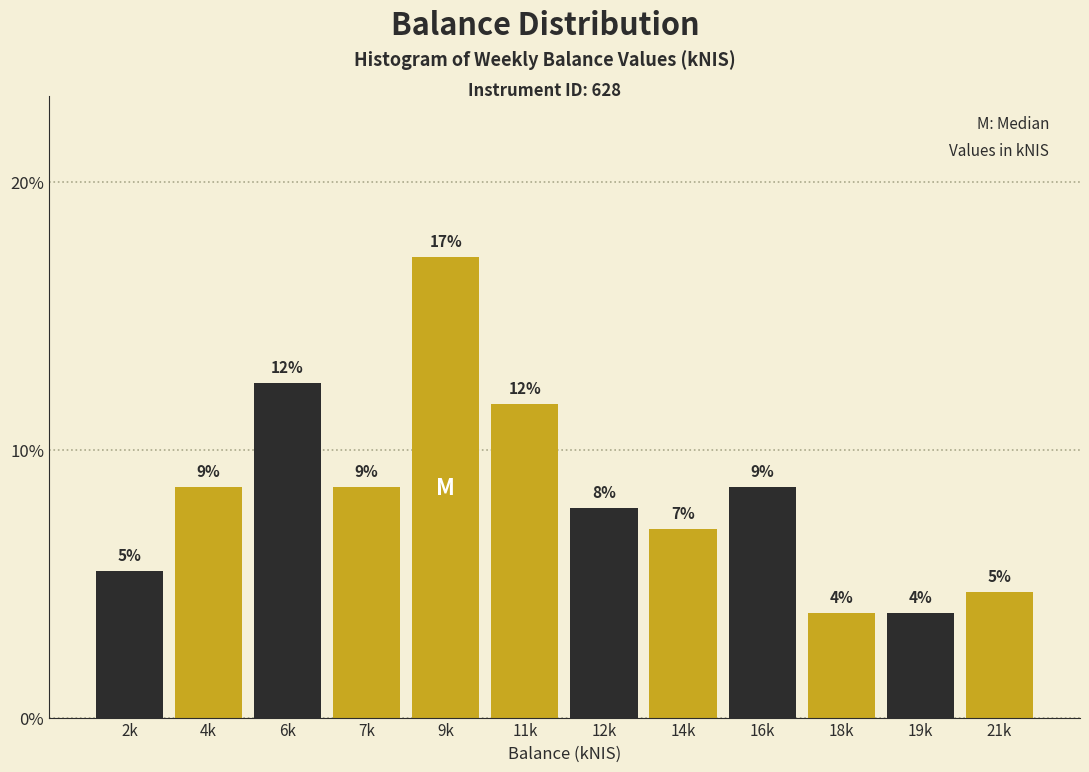

Does the chart contain any negative values?

No